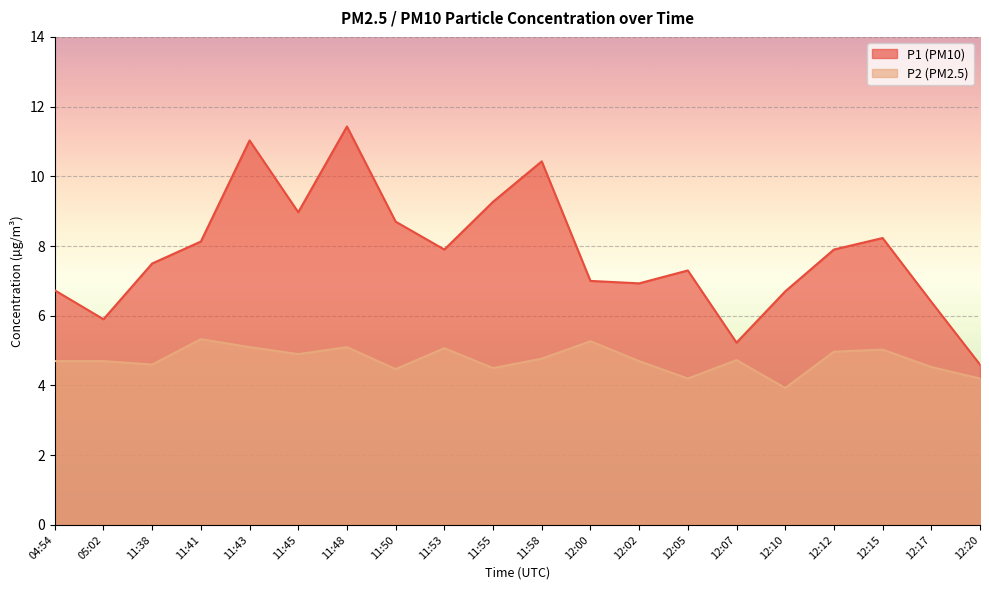

Reading right to left, what are all the values shown in this chart?

P1: 12:20=4.6	12:17=6.4	12:15=8.2	12:12=7.9	12:10=6.7	12:07=5.2	12:05=7.3	12:02=6.9	12:00=7.0	11:58=10.4	11:55=9.3	11:53=7.9	11:50=8.7	11:48=11.4	11:45=9.0	11:43=11.0	11:41=8.1	11:38=7.5	05:02=5.9	04:54=6.7
P2: 12:20=4.2	12:17=4.5	12:15=5.0	12:12=5.0	12:10=3.9	12:07=4.7	12:05=4.2	12:02=4.7	12:00=5.3	11:58=4.8	11:55=4.5	11:53=5.1	11:50=4.5	11:48=5.1	11:45=4.9	11:43=5.1	11:41=5.3	11:38=4.6	05:02=4.7	04:54=4.7